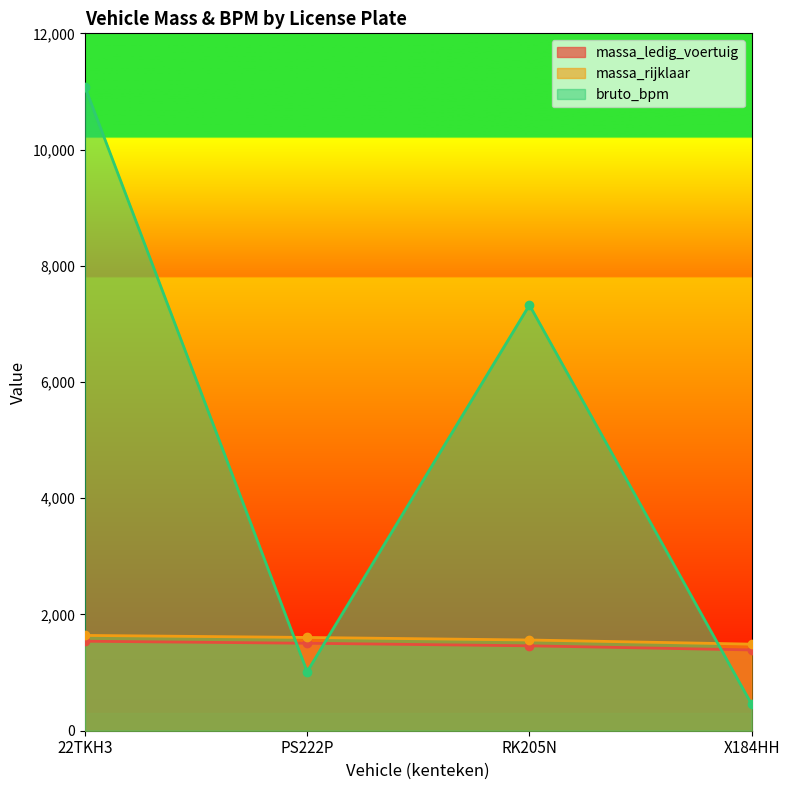

What is the sum of all massa_ledig_voertuig values?

5896